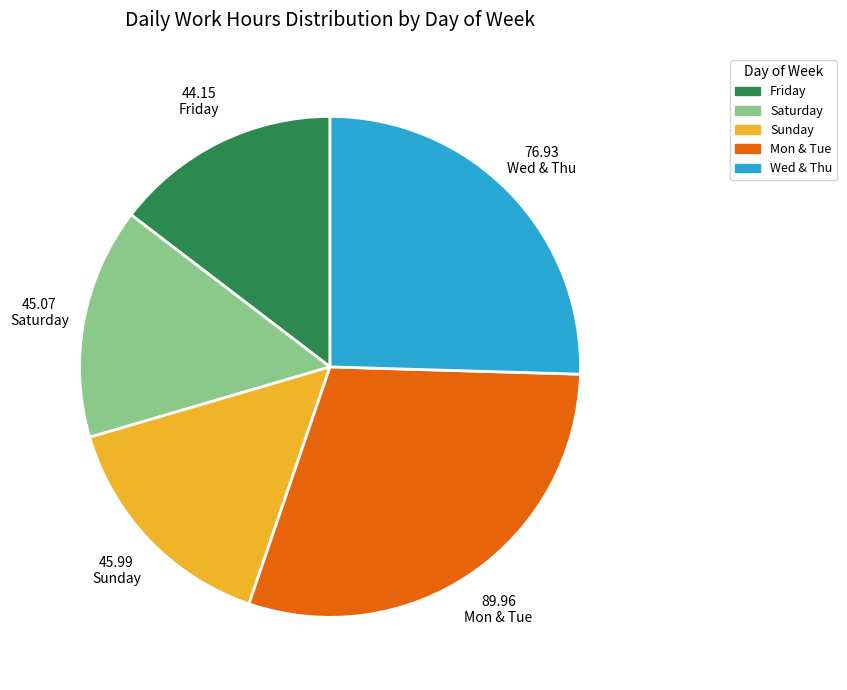

Is there any slice that represents more than half of the pie?

No